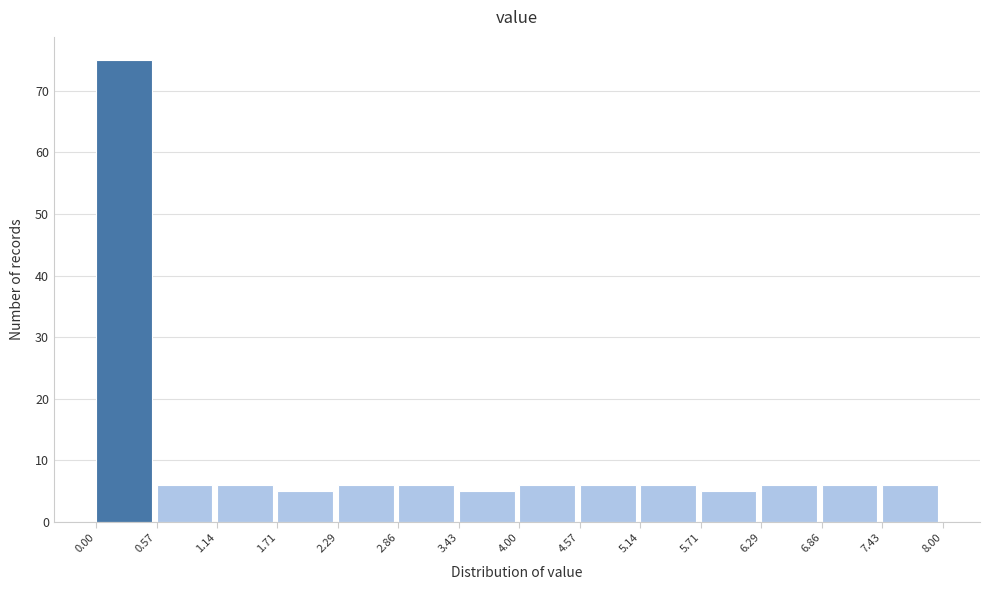

How tall is the bar that spans 4.00 to 4.57 on the x-axis? The values are not printed on the chart, so give them approximately, as read against the axis.

6